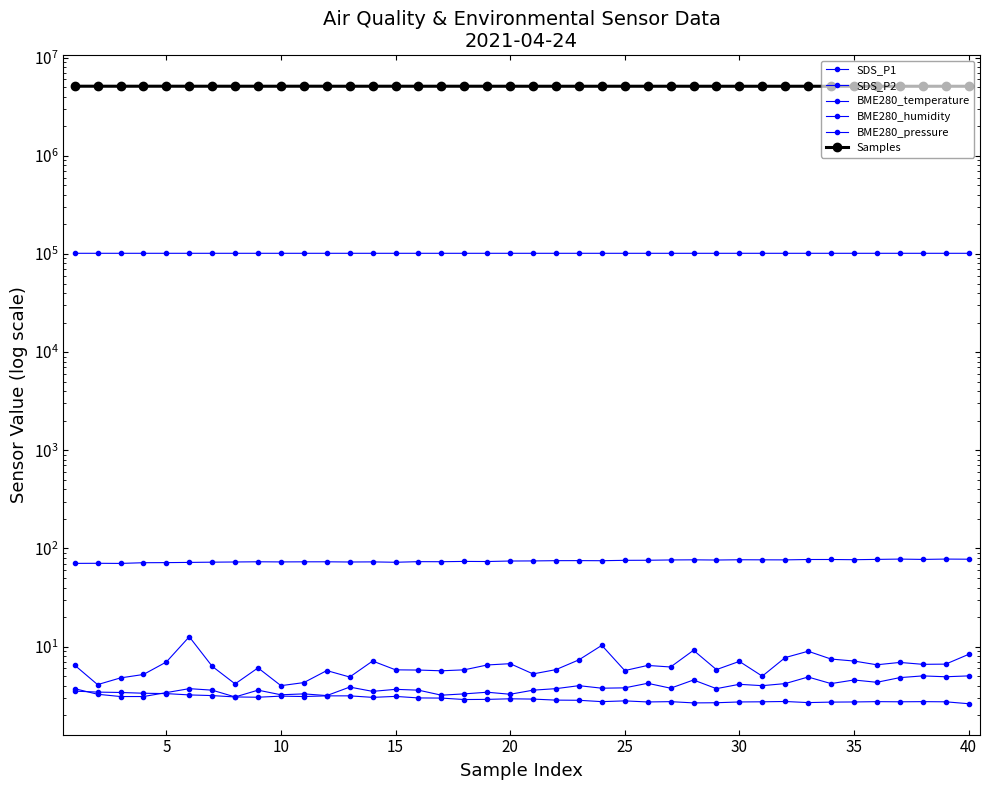

True or false: Samples and BME280_humidity cross at least once.

False